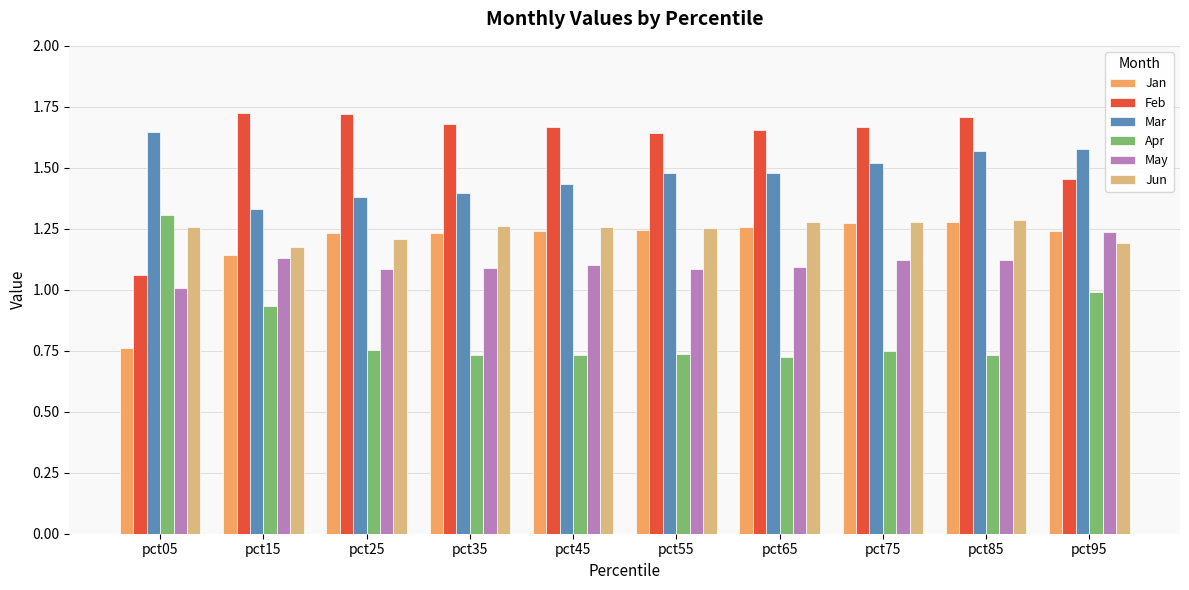

What is the difference between the maximum and minimum values in the Apr series?

0.6